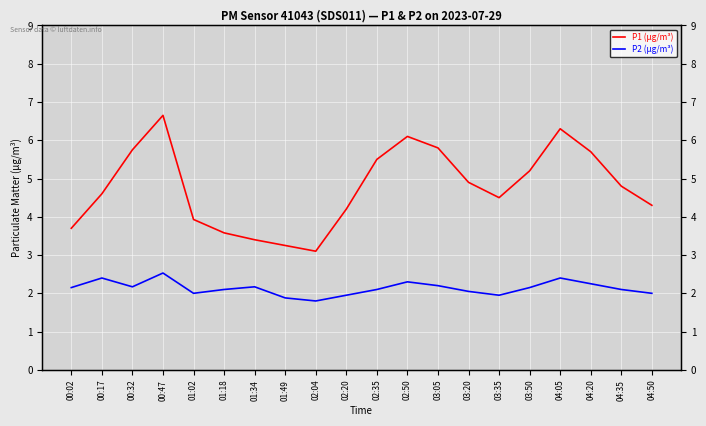

Which series has the largest total across all categories?

P1 (µg/m³)